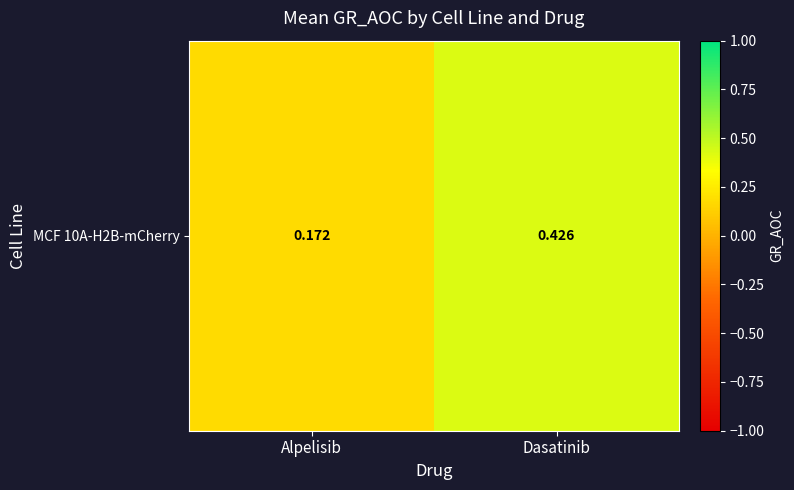

Which has a higher value, Alpelisib or Dasatinib?

Dasatinib